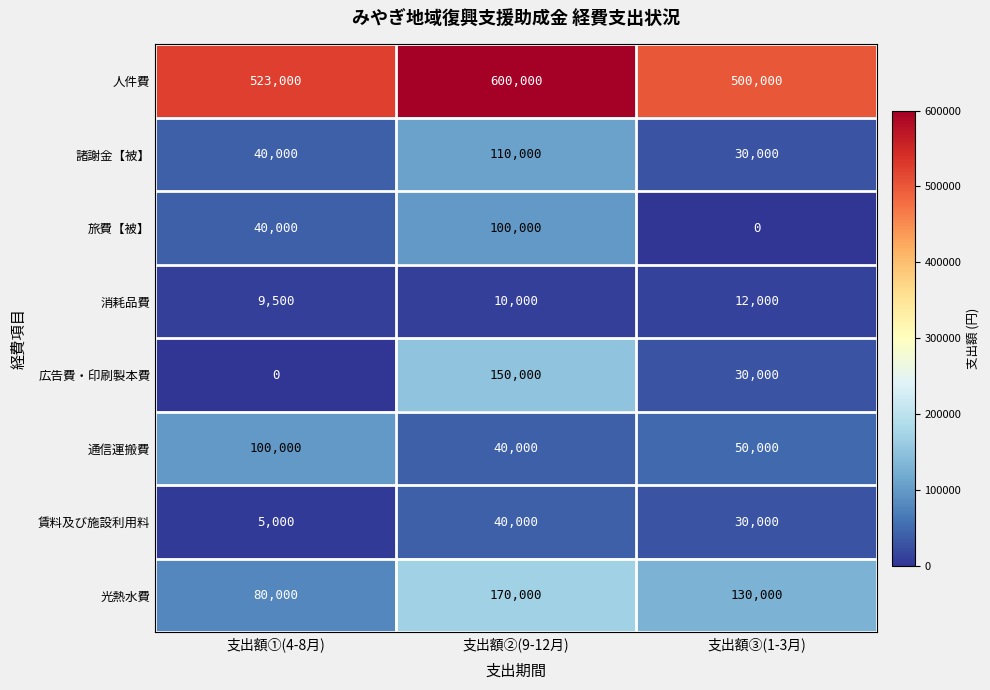

Which category has the highest value in the 人件費 series?

支出額②(9-12月)